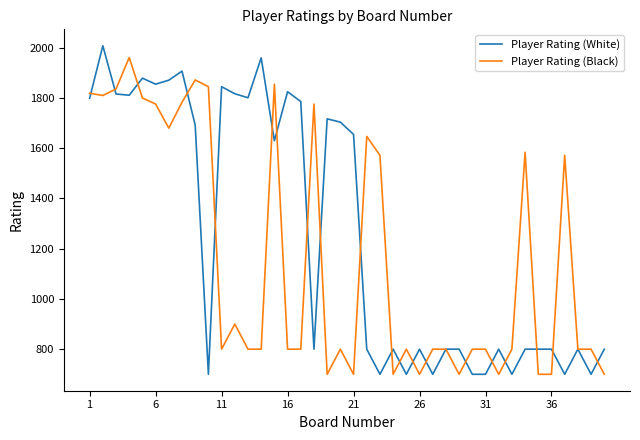

List the series in order of their overall mean, highest first.

Player Rating (White), Player Rating (Black)